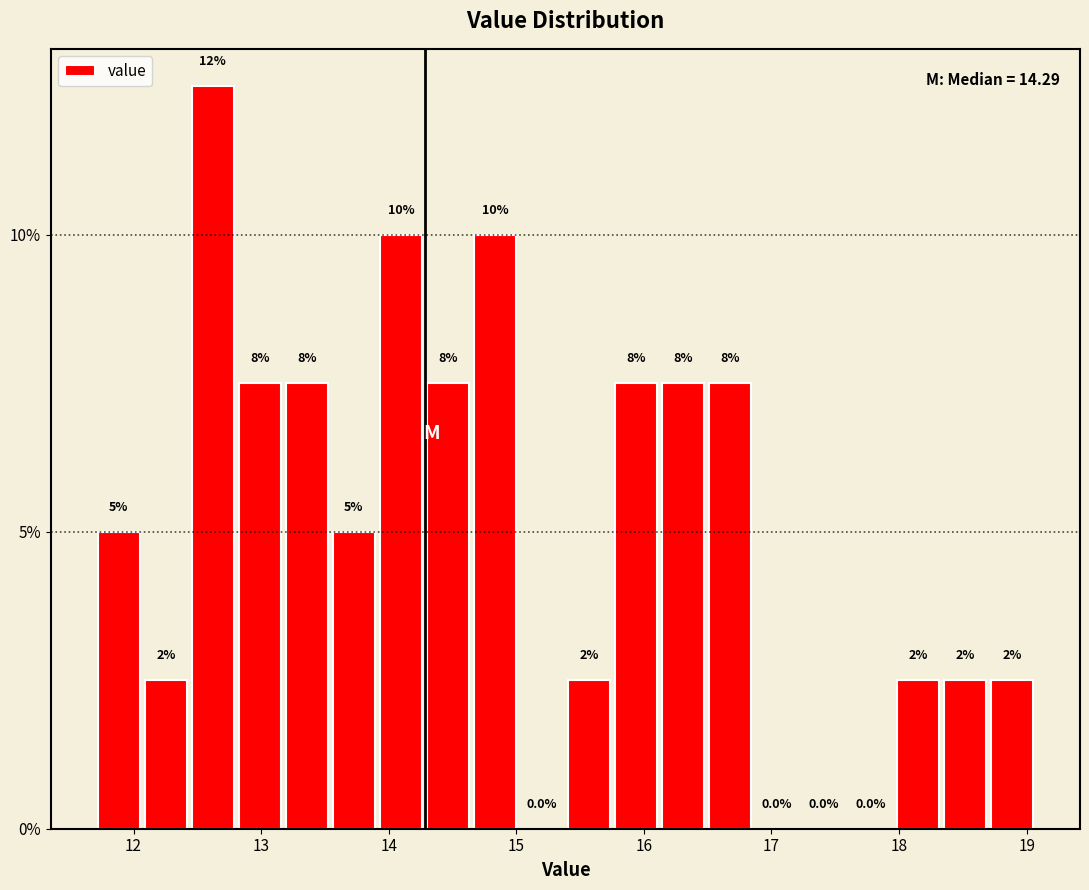

Around what value on the x-axis is the tallest bar? Give the approximate position of its centre, as read against the axis.

12.6